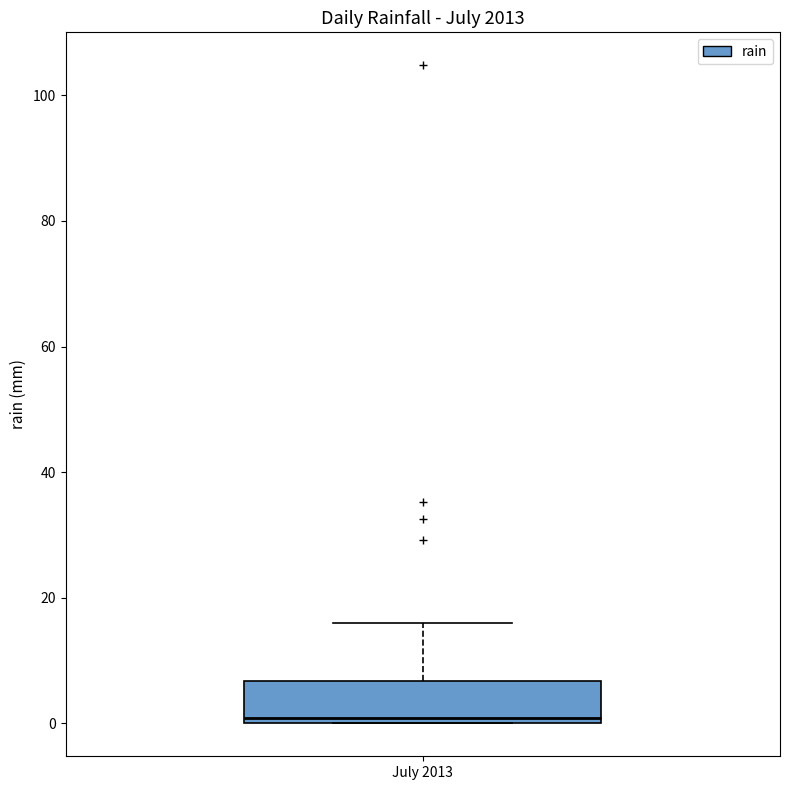

Transcribe this box plot: give where the median line is, the range the box spans, and where the two whiskers end, as read against the y-axis. The values are not printed on the chart, so give them approximately, as read against the axis.

median 0 (just above the box's lower edge), box 0 to 6, whiskers 0 to 16